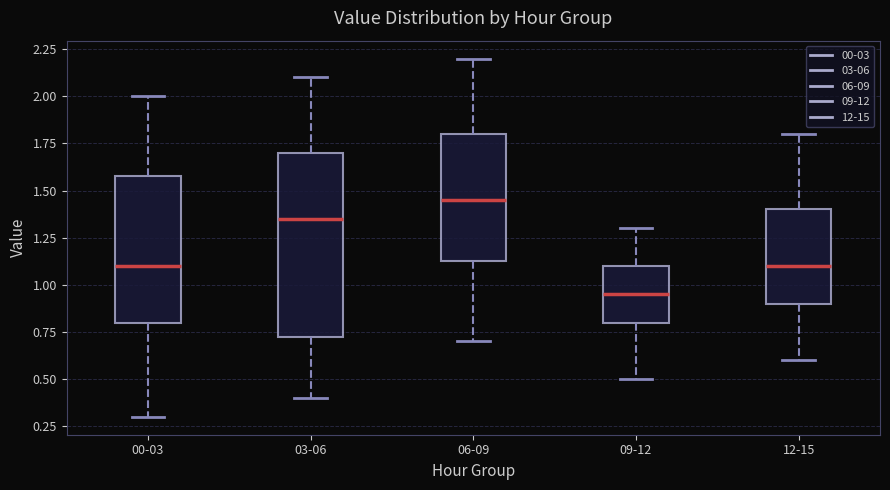

Which box has the lowest median line?

09-12